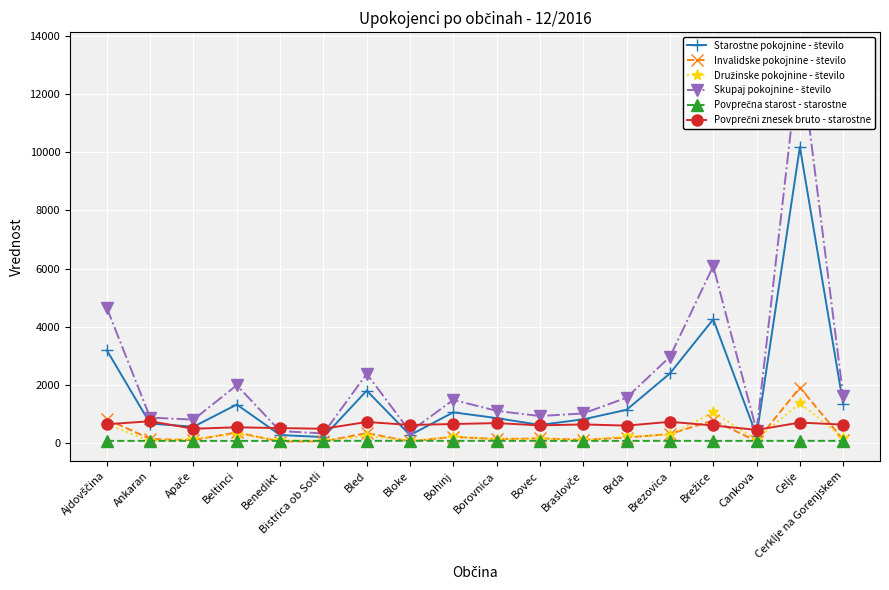

At which category does Družinske pokojnine - število reach its first local valley?

Ankaran